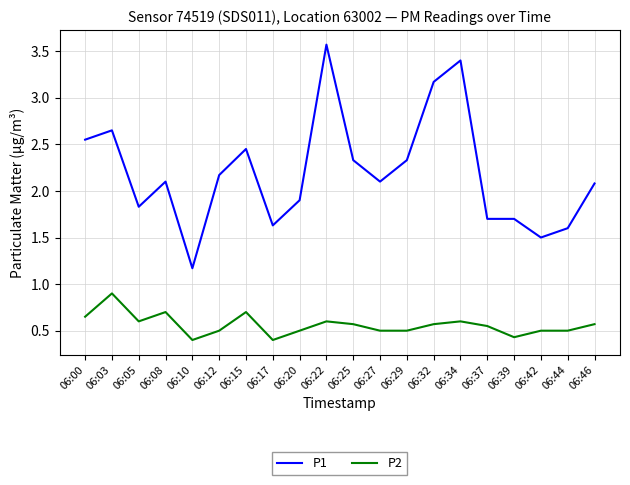

Where is the first local maximum for P2?

06:03